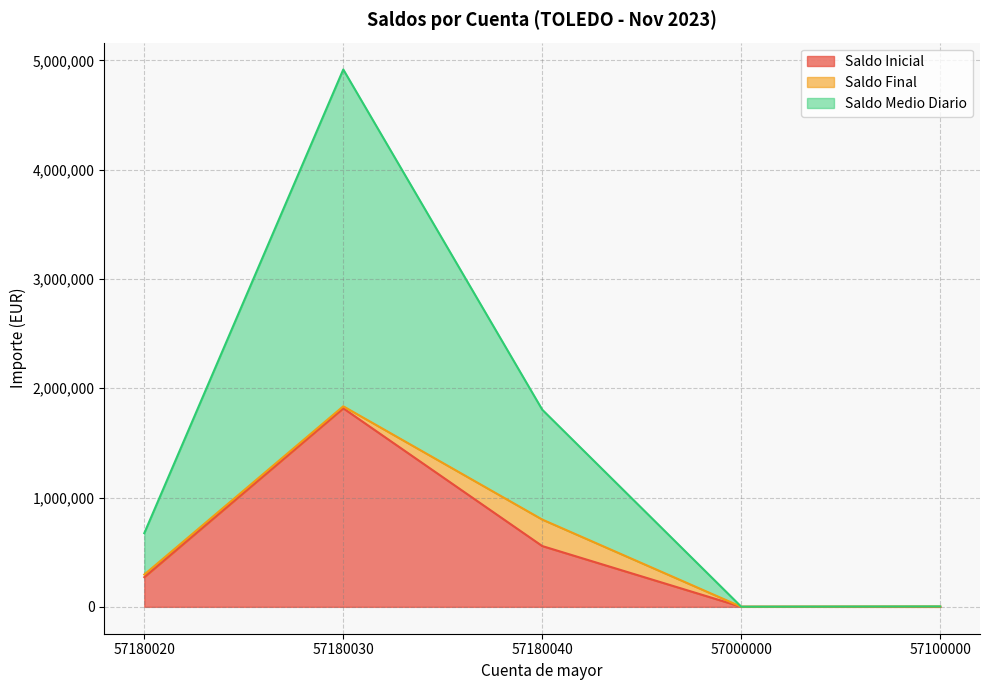

The value of Saldo Inicial at 57000000 is 666.3. True or false?

True